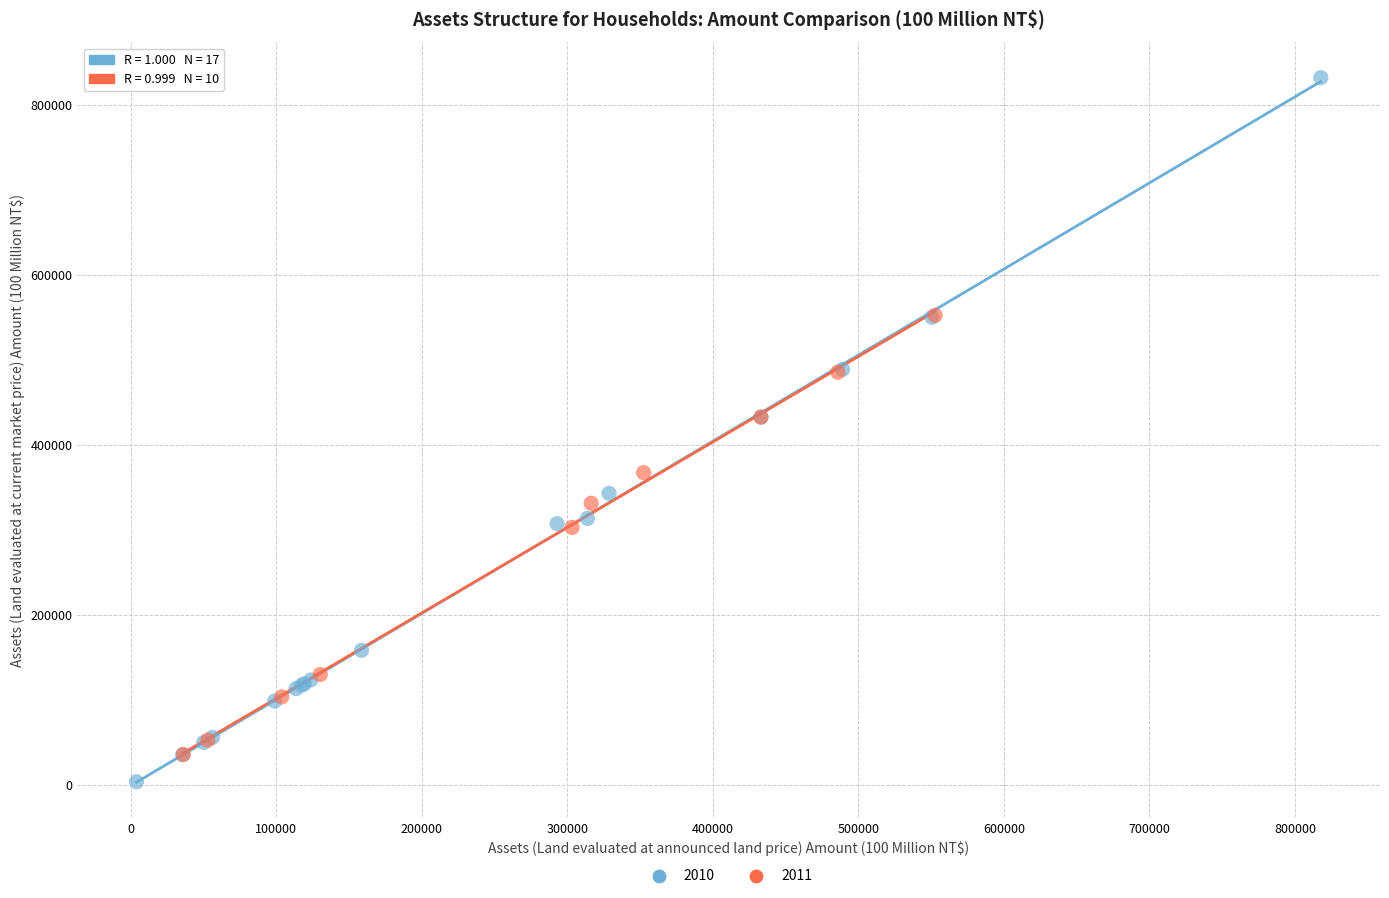

Which series contains the highest Y value?

2010